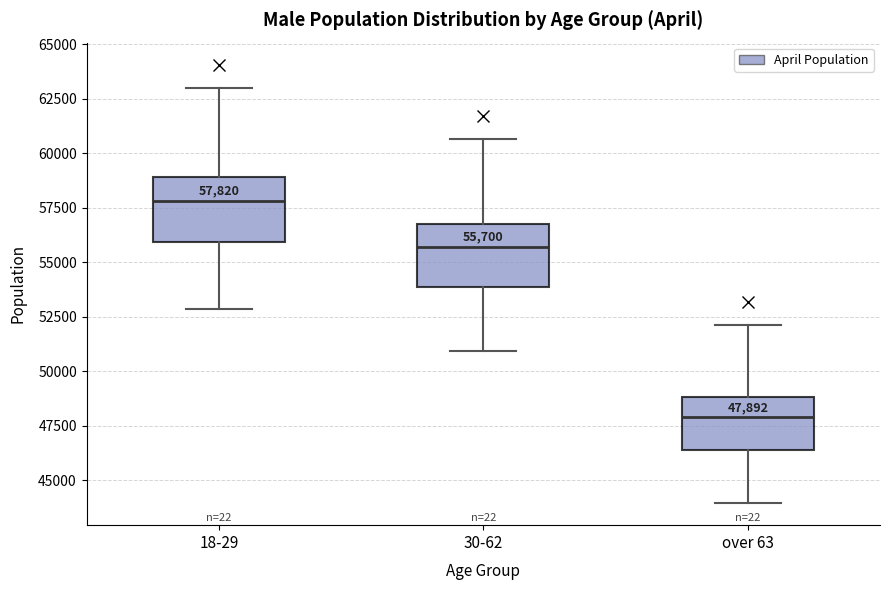

Which box has the lowest median line?

over 63